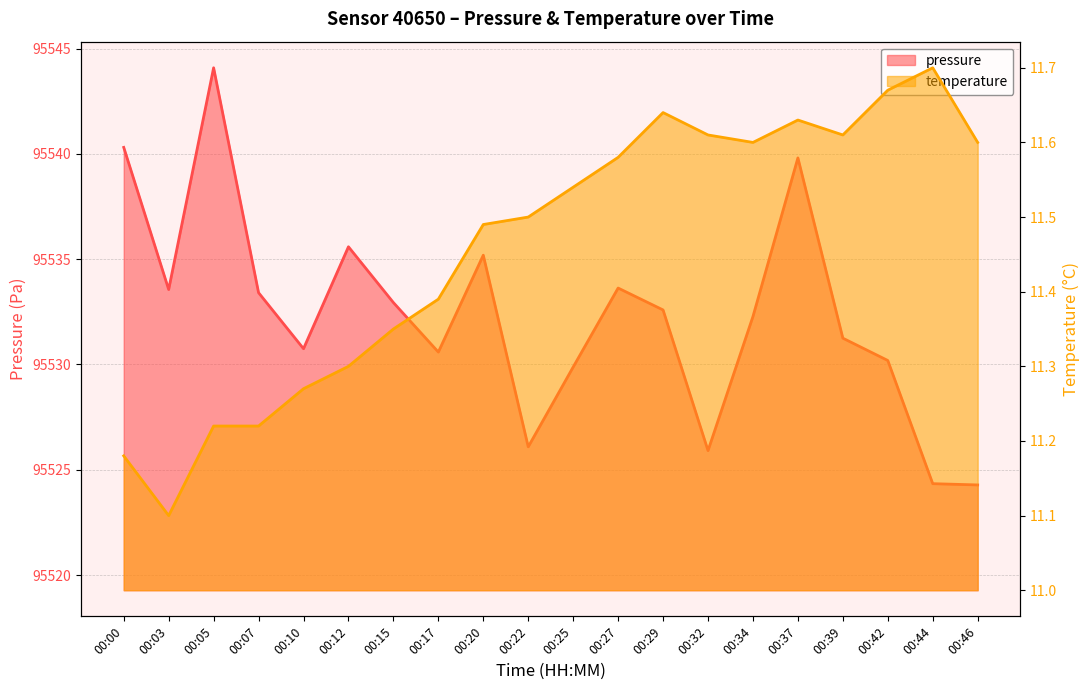

What is the difference between the highest and lowest values at 00:29?

95520.9